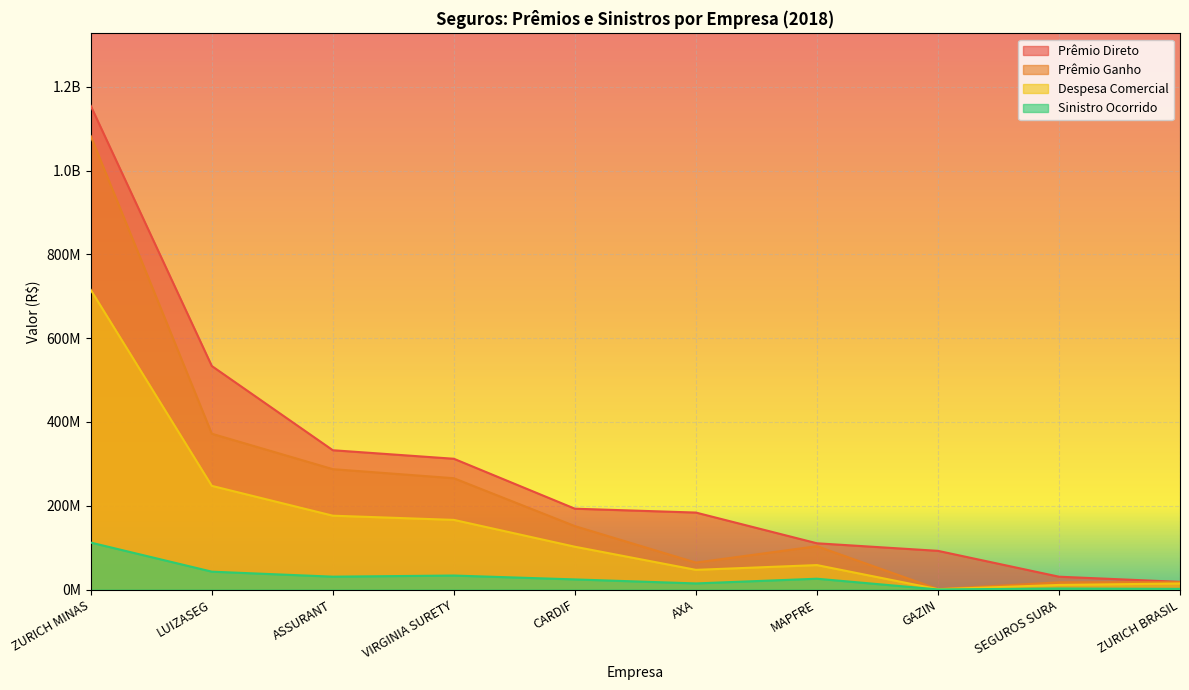

Reading left to right, what are all the values shown in this chart?

Prêmio Direto: ZURICH MINAS=1154261193	LUIZASEG=533454974	ASSURANT=332436846	VIRGINIA SURETY=312089372	CARDIF=192910790	AXA=183678689	MAPFRE=110366321	GAZIN=92303274	SEGUROS SURA=30604620	ZURICH BRASIL=18273288
Prêmio Ganho: ZURICH MINAS=1082074796	LUIZASEG=371854662	ASSURANT=287271430	VIRGINIA SURETY=265657779	CARDIF=151355538	AXA=64312424	MAPFRE=103390006	GAZIN=1071548	SEGUROS SURA=17132415	ZURICH BRASIL=17632317
Despesa Comercial: ZURICH MINAS=715036458	LUIZASEG=247438789	ASSURANT=176213663	VIRGINIA SURETY=166199721	CARDIF=102133686	AXA=46949802	MAPFRE=58343400	GAZIN=730038	SEGUROS SURA=10966500	ZURICH BRASIL=14435793
Sinistro Ocorrido: ZURICH MINAS=112051000	LUIZASEG=42644228	ASSURANT=30688259	VIRGINIA SURETY=33383585	CARDIF=24126208	AXA=14556801	MAPFRE=25785860	GAZIN=199246	SEGUROS SURA=2439710	ZURICH BRASIL=1580907